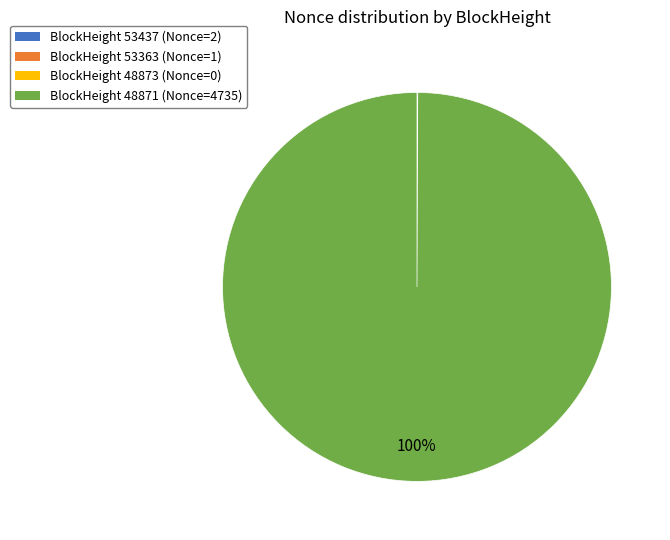

Which slice is the largest?

BlockHeight 48871 (Nonce=4735)